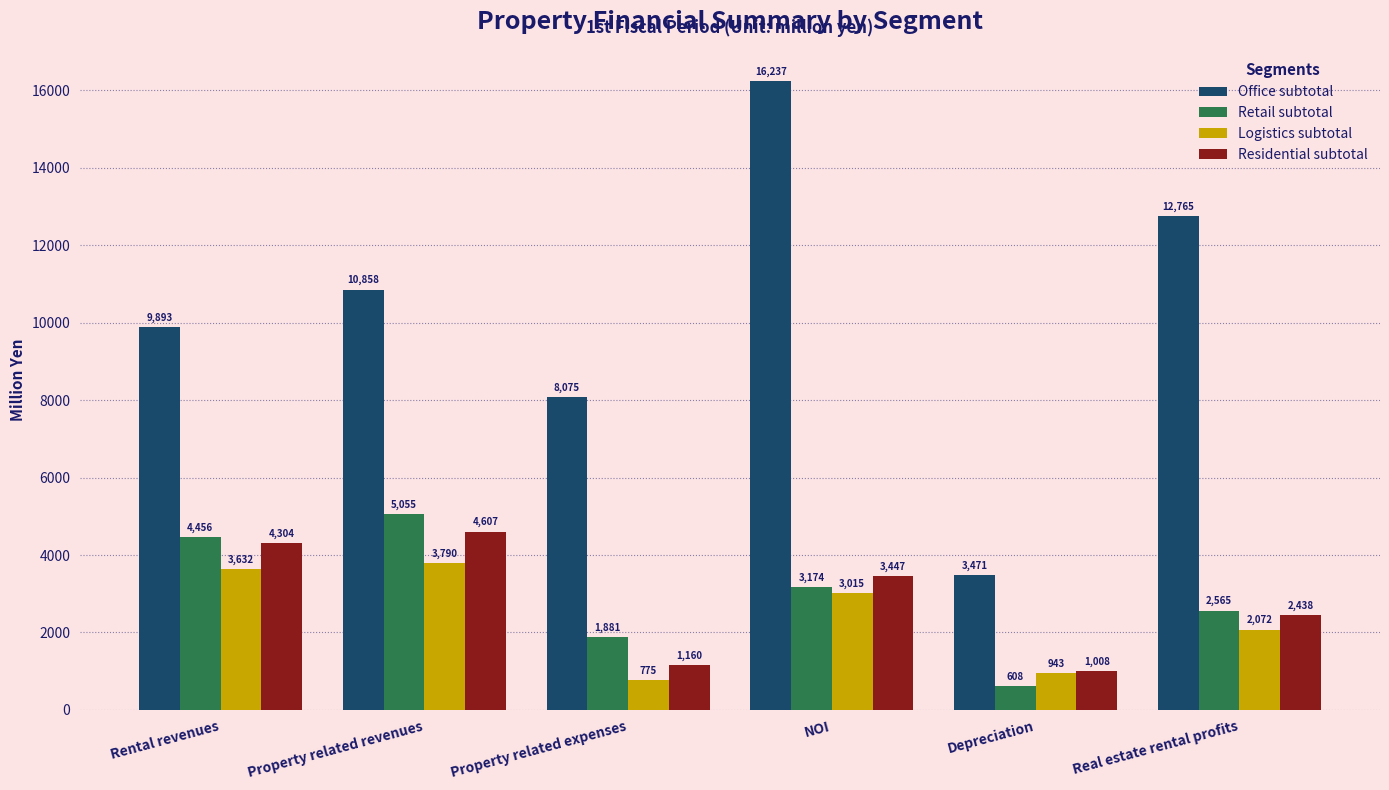

What is the label of the 2nd bar from the right?

Depreciation